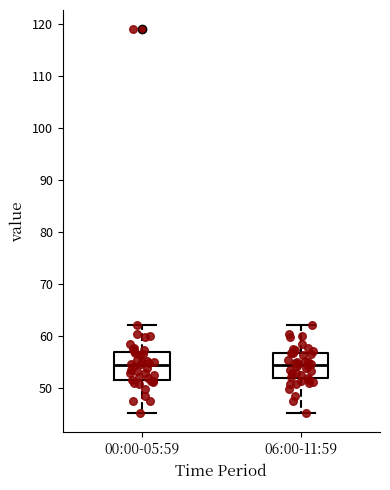

Reading left to right, read every box against the y-axis: the position of its median line, the range the box covers, and the ends of its whiskers. The values are not printed on the chart, so give them approximately, as read against the axis.

00:00-05:59: median 54, box 52 to 57, whiskers 45 to 62
06:00-11:59: median 54, box 52 to 57, whiskers 45 to 62